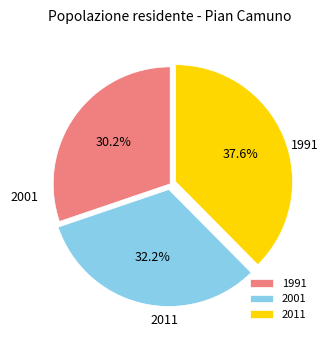

To the nearest percent, what percentage of the pie is 2011?

38%